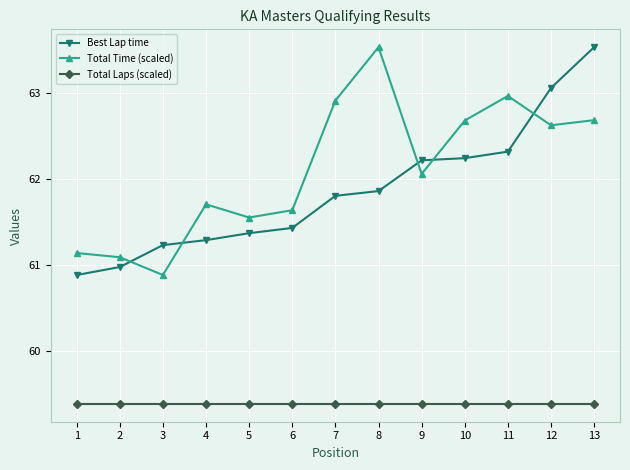

True or false: Total Time (scaled) and Total Laps (scaled) cross at least once.

False